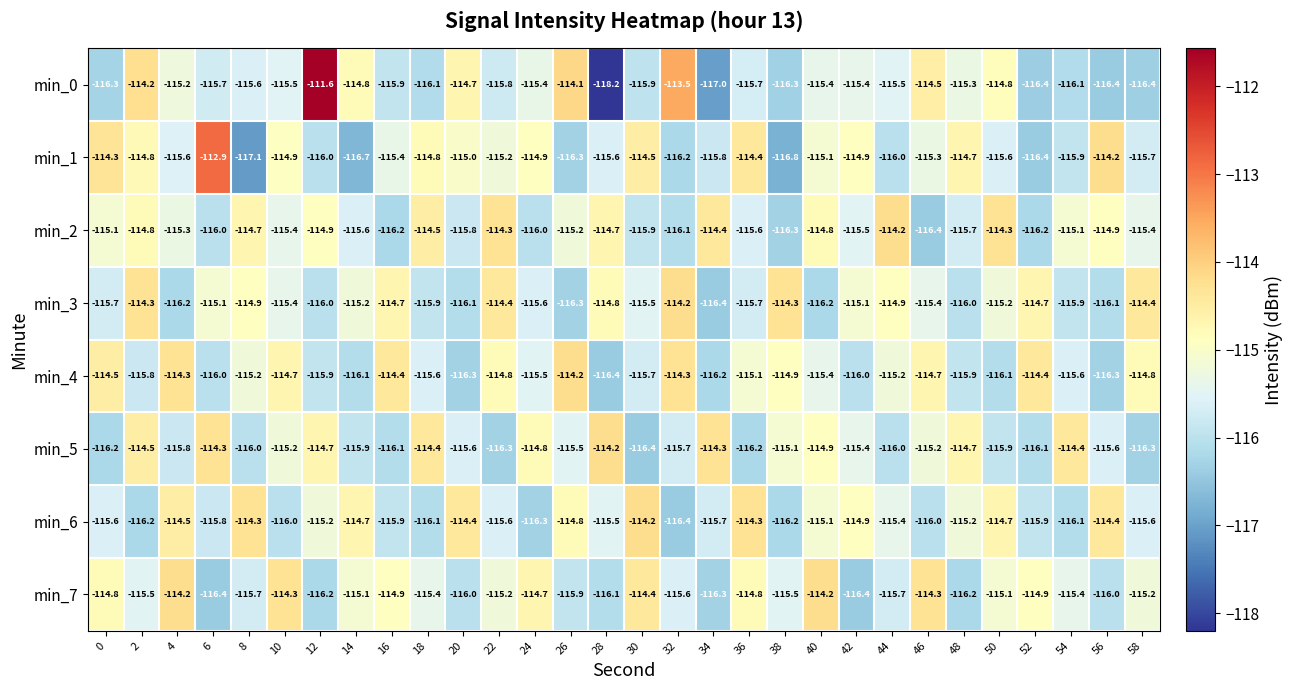

Which series has the largest total across all categories?

min_2